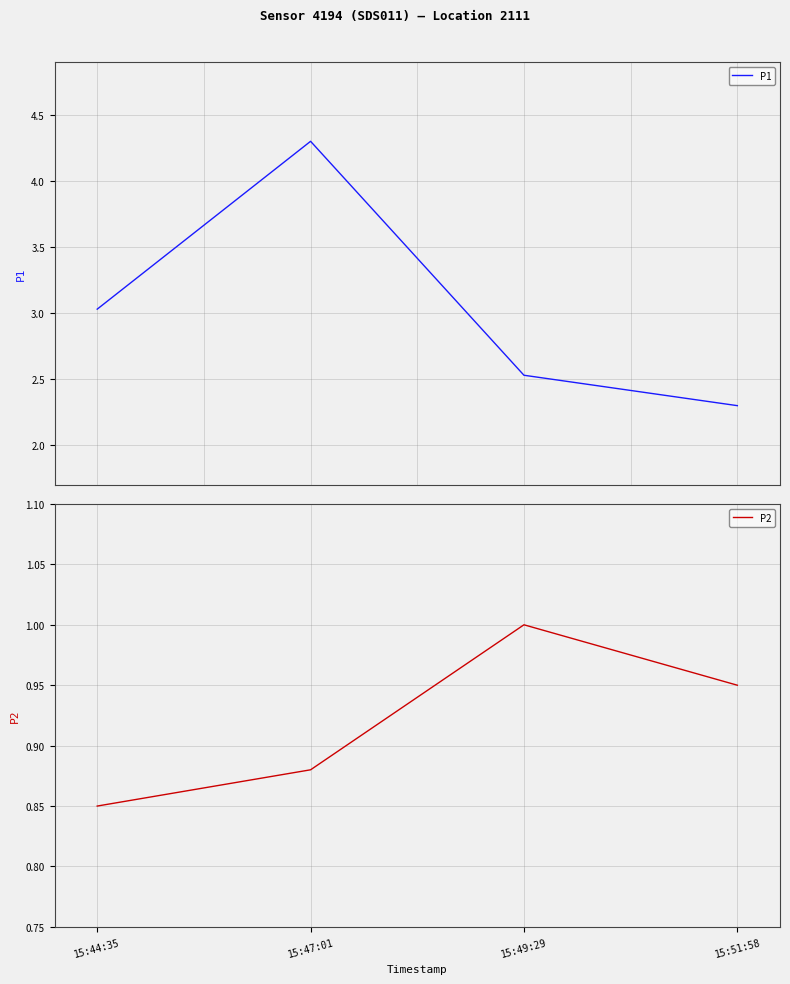

At how many categories does at least one series exceed 1?

4